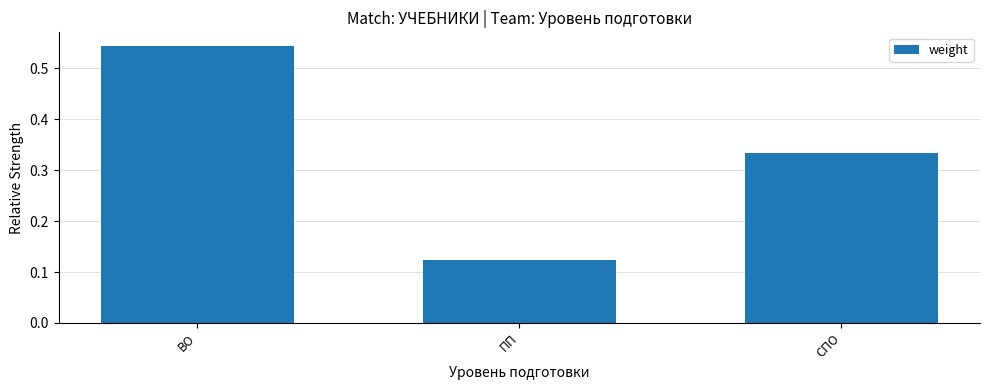

What is the change in value from ПП to СПО?

+0.2